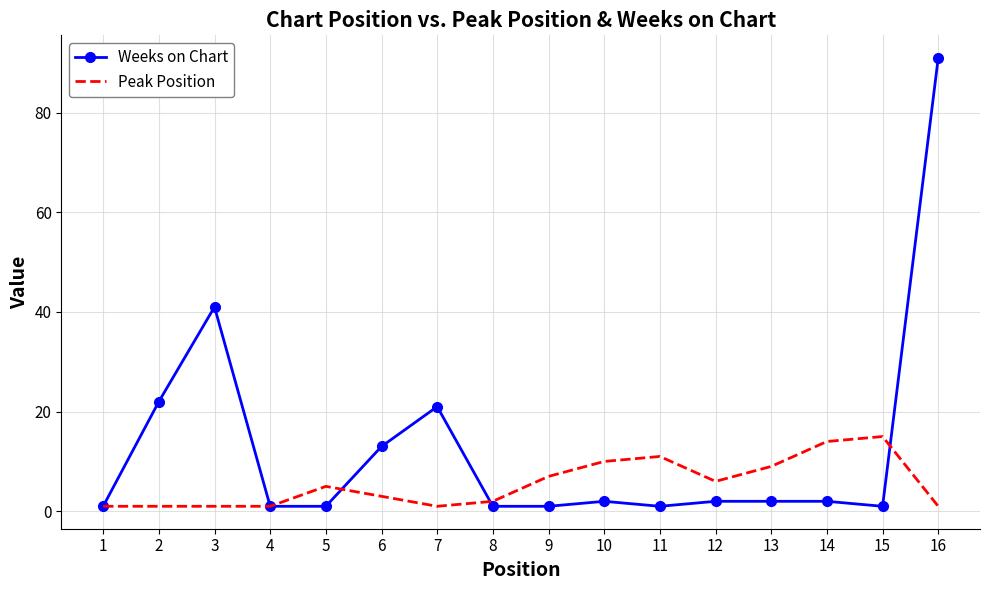

True or false: Peak Position and Weeks on Chart cross at least once.

True